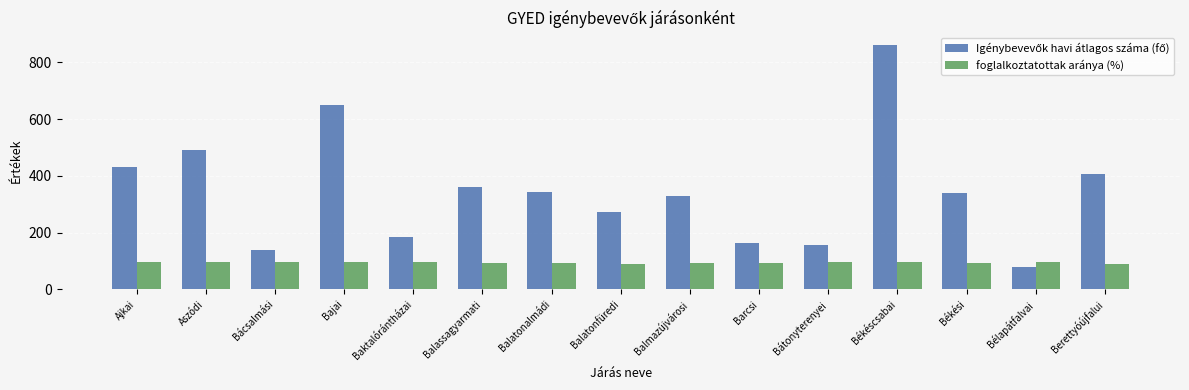

What is the difference between the highest and lowest values at Aszódi?

397.8